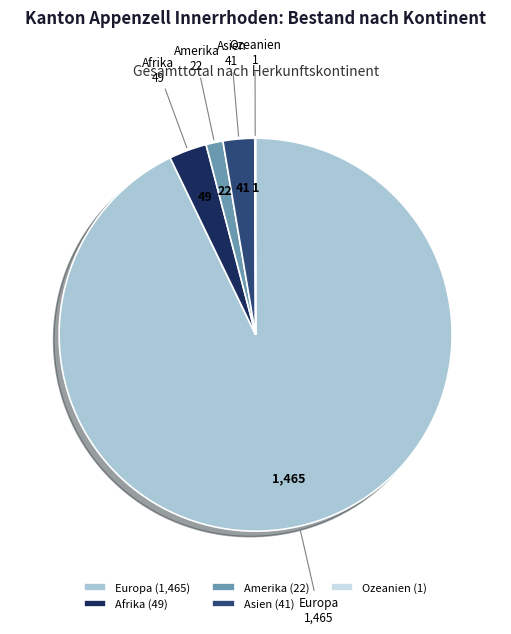

Does Asien represent more than half of the total?

No